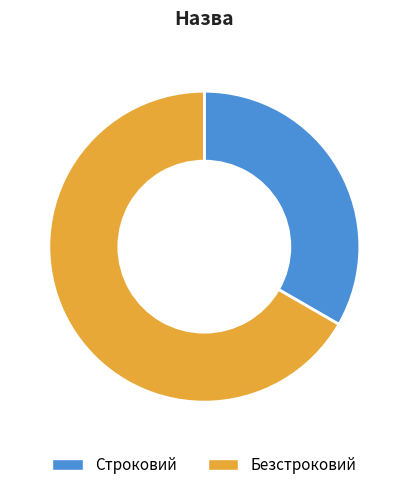

Is it true that Безстроковий is 67% of the pie?

True